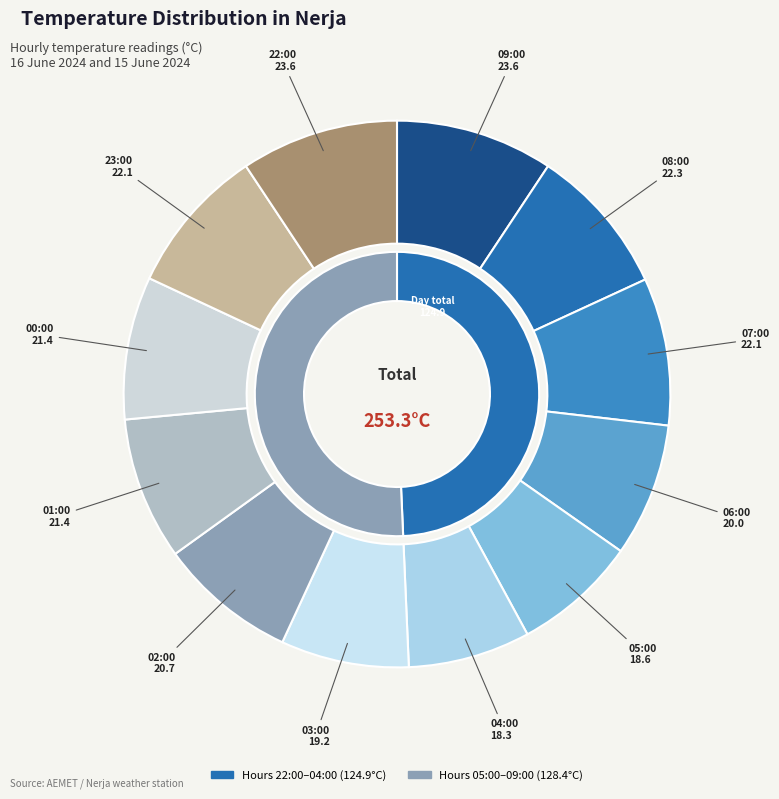

How many slices are in this pie chart?

12